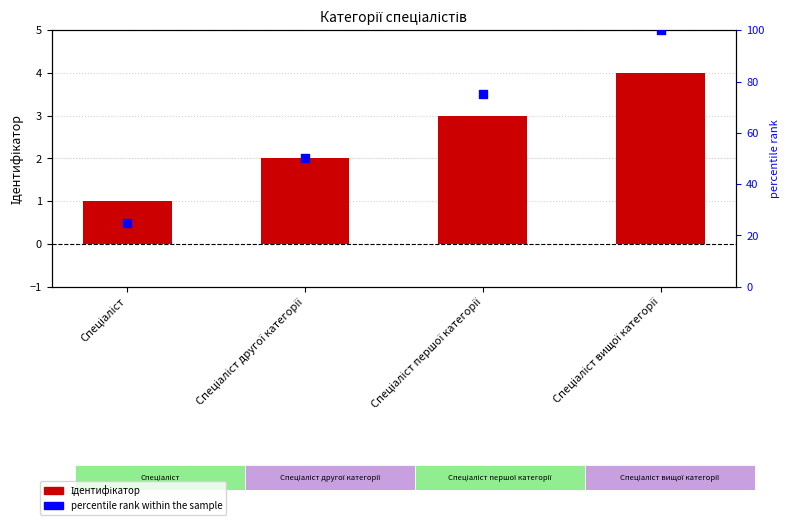

At how many categories does at least one series exceed 28?

3